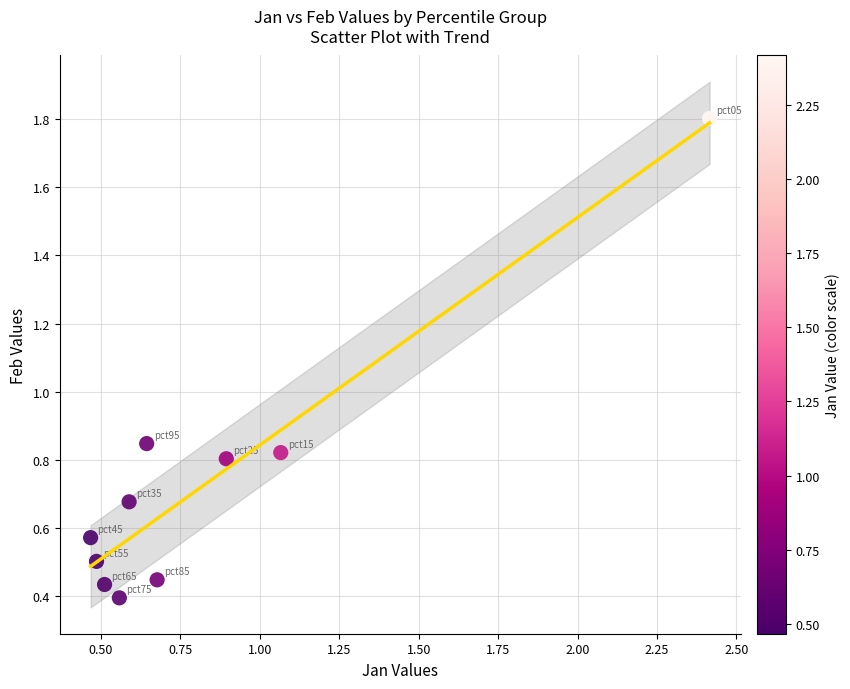

What is the range of X values (max minus min)?

1.9